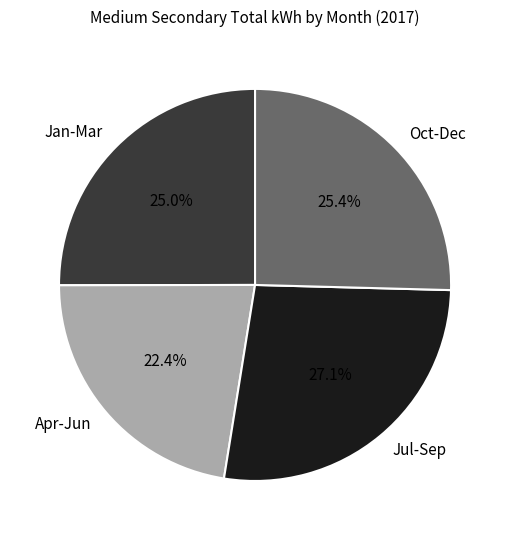

Which has a higher value, Jan-Mar or Apr-Jun?

Jan-Mar